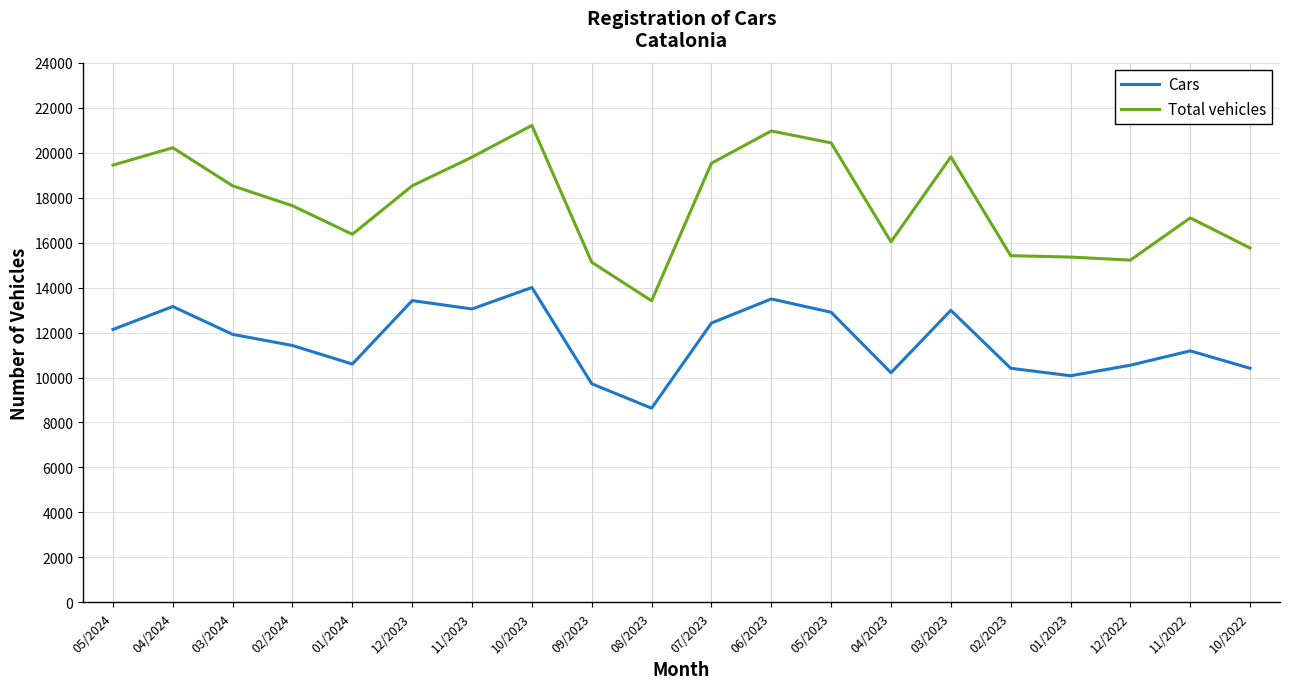

Read the Total vehicles value at 01/2024.

16368